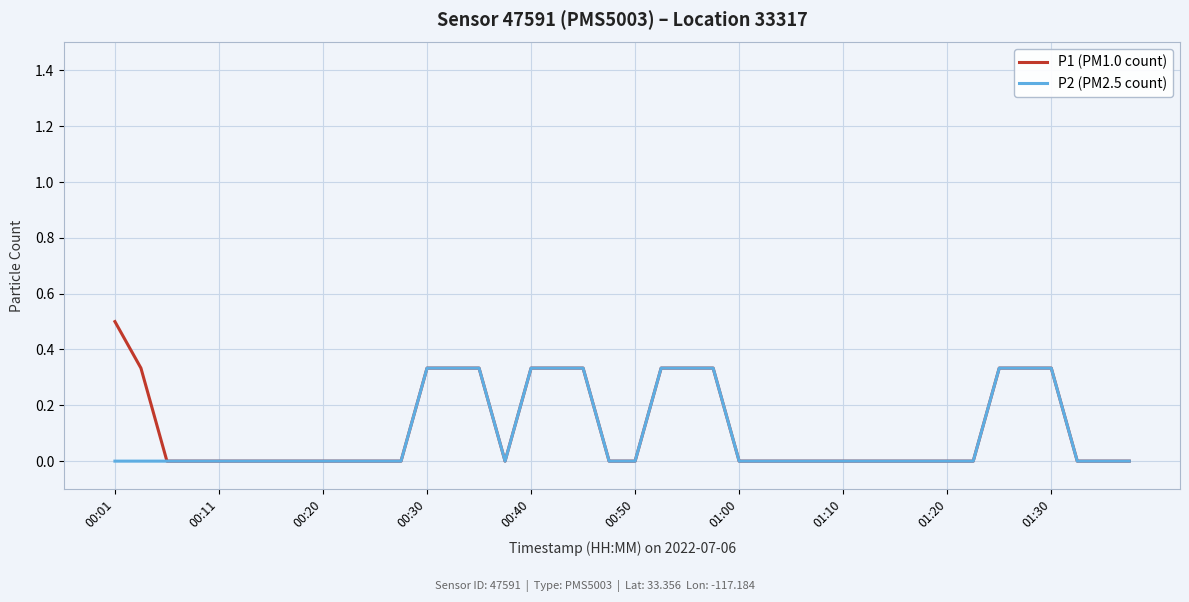

Which series has the largest range (max minus min)?

P1 (PM1.0 count)